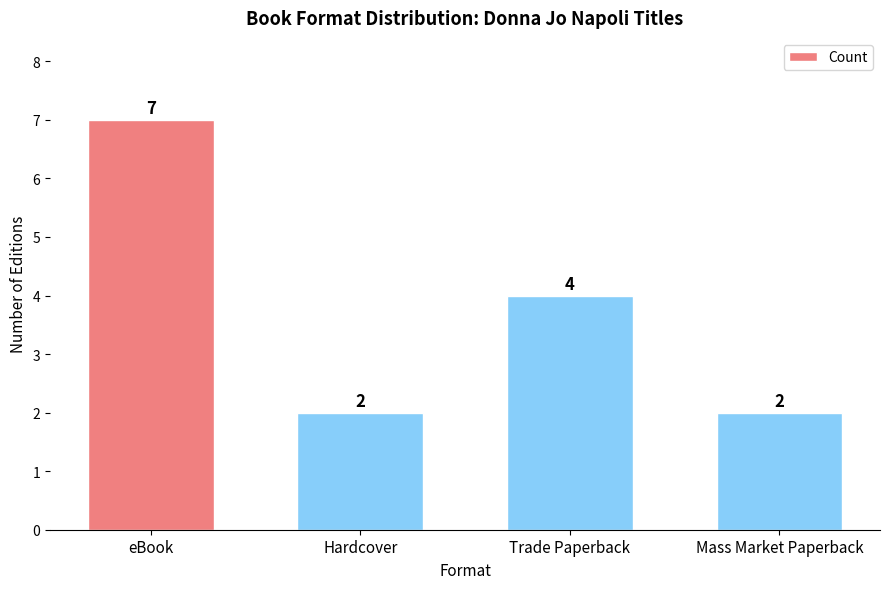

At which label does the data first exceed 4?

eBook